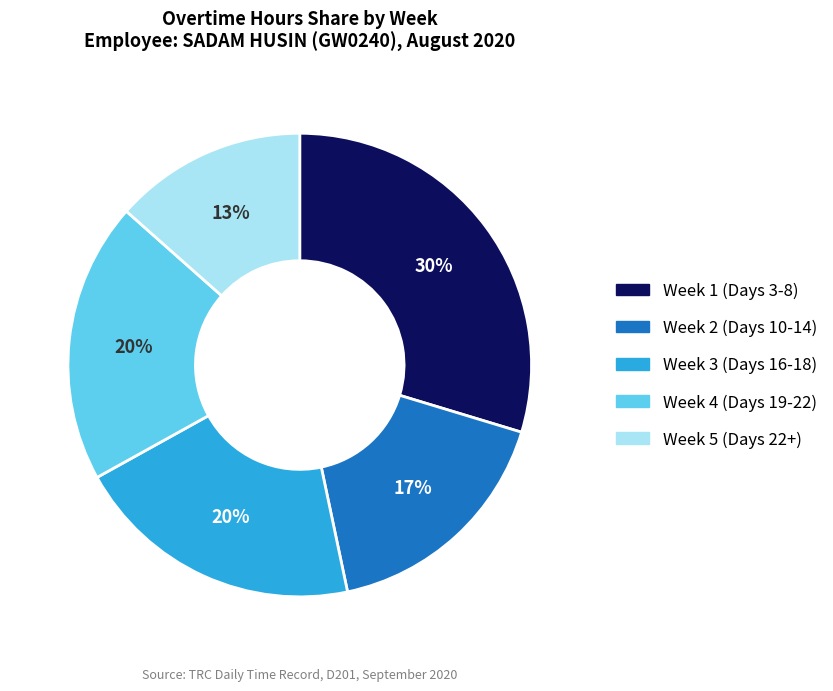

Count the number of slices in the pie.

5